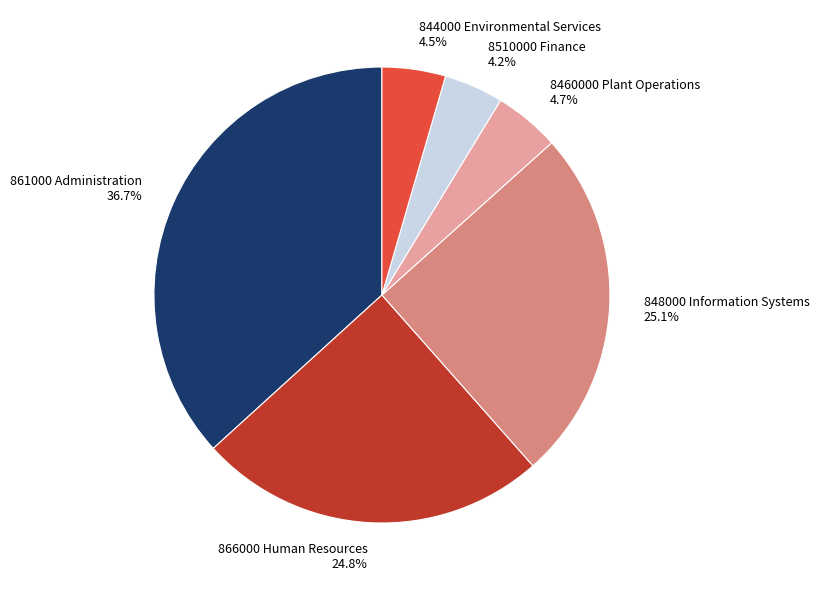

What is the total percentage of 861000 Administration 36.7% and 844000 Environmental Services 4.5%?

41.2%